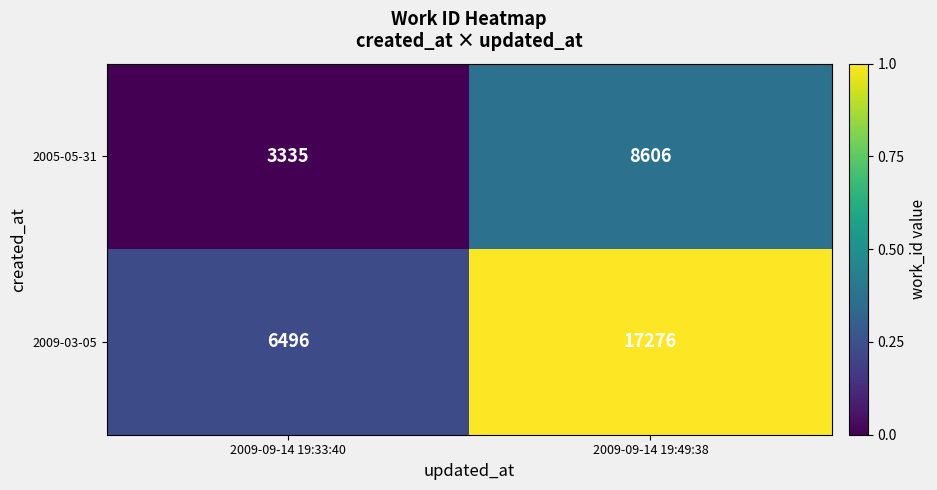

Reading right to left, transcribe all the data shown in this chart.

2005-05-31: 2009-09-14 19:49:38=8606	2009-09-14 19:33:40=3335
2009-03-05: 2009-09-14 19:49:38=17276	2009-09-14 19:33:40=6496